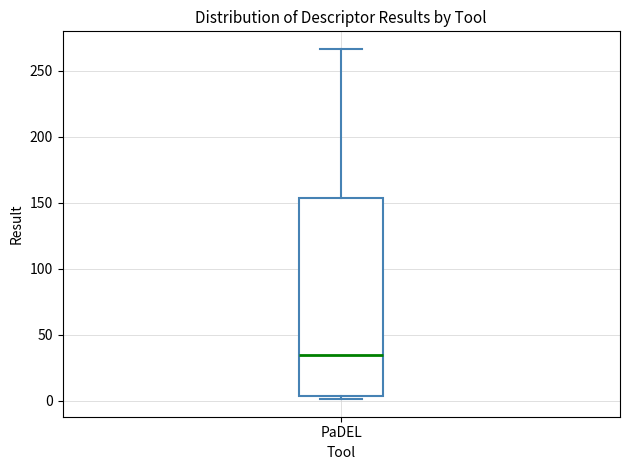

Transcribe this box plot: give where the median line is, the range the box spans, and where the two whiskers end, as read against the y-axis. The values are not printed on the chart, so give them approximately, as read against the axis.

median 35, box 5 to 155, whiskers 0 to 265